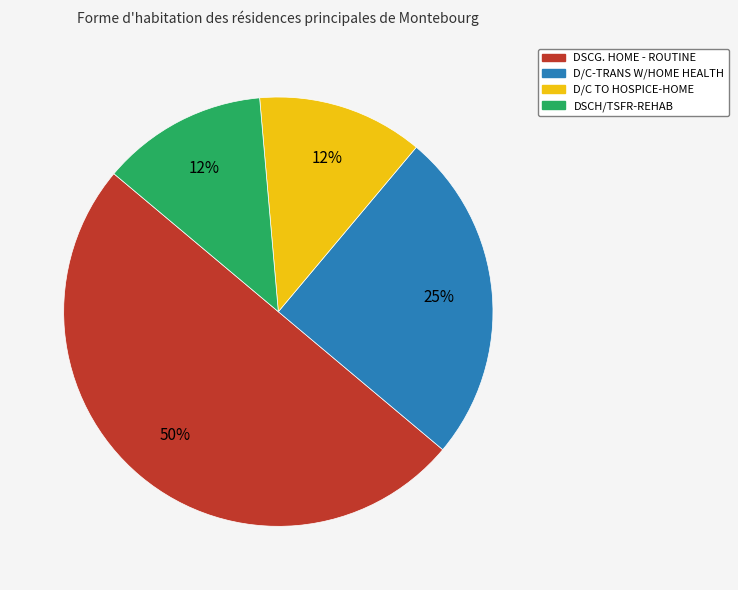

Is D/C TO HOSPICE-HOME the majority of the pie?

No